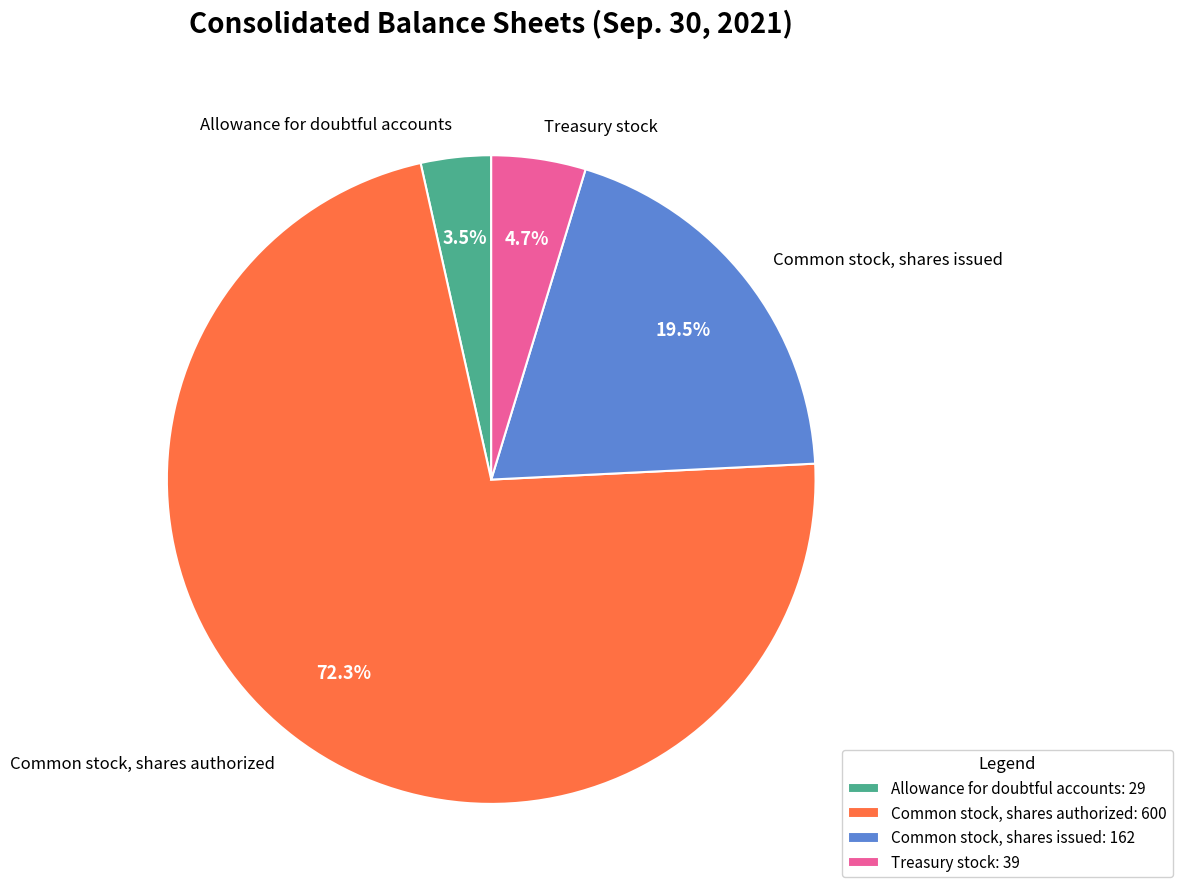

To the nearest percent, what is the combined percentage of Treasury stock and Common stock, shares issued?

24%